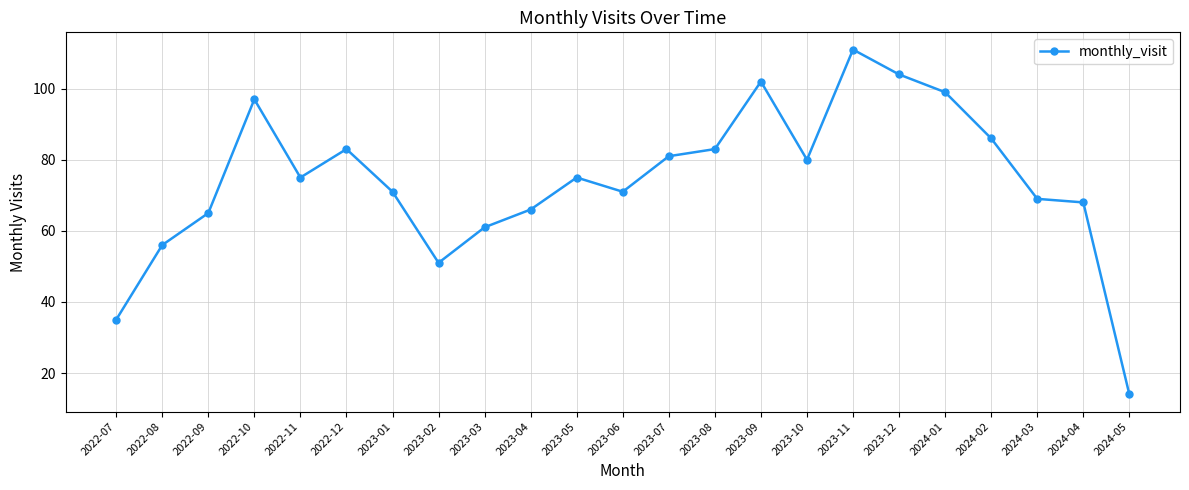

Which label corresponds to the largest value in the chart?

2023-11